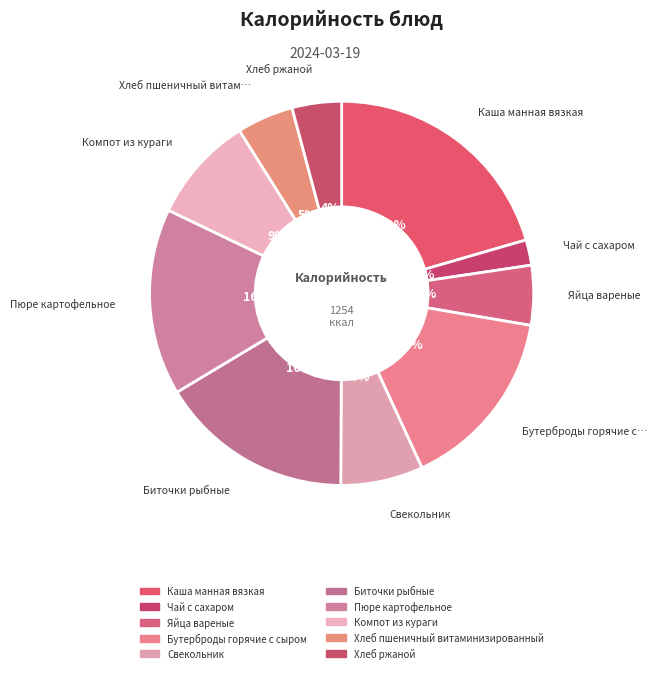

True or false: Хлеб ржаной accounts for 17% of the total.

False